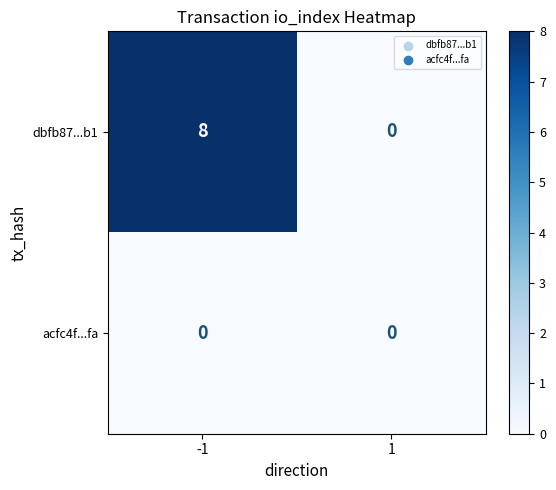

What is the sum of all dbfb87...b1 values?

8